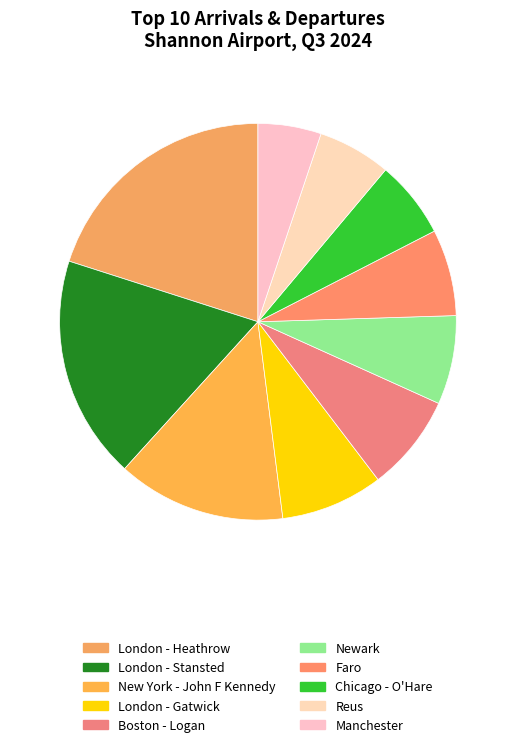

Is the sum of Reus and London - Stansted greater than half?

No